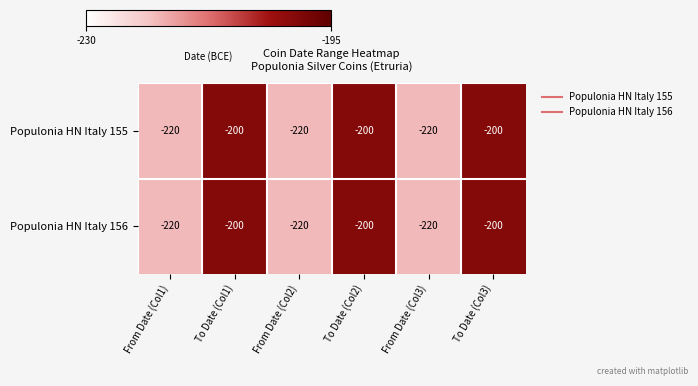

What is the total value across all series at From Date (Col2)?

-440